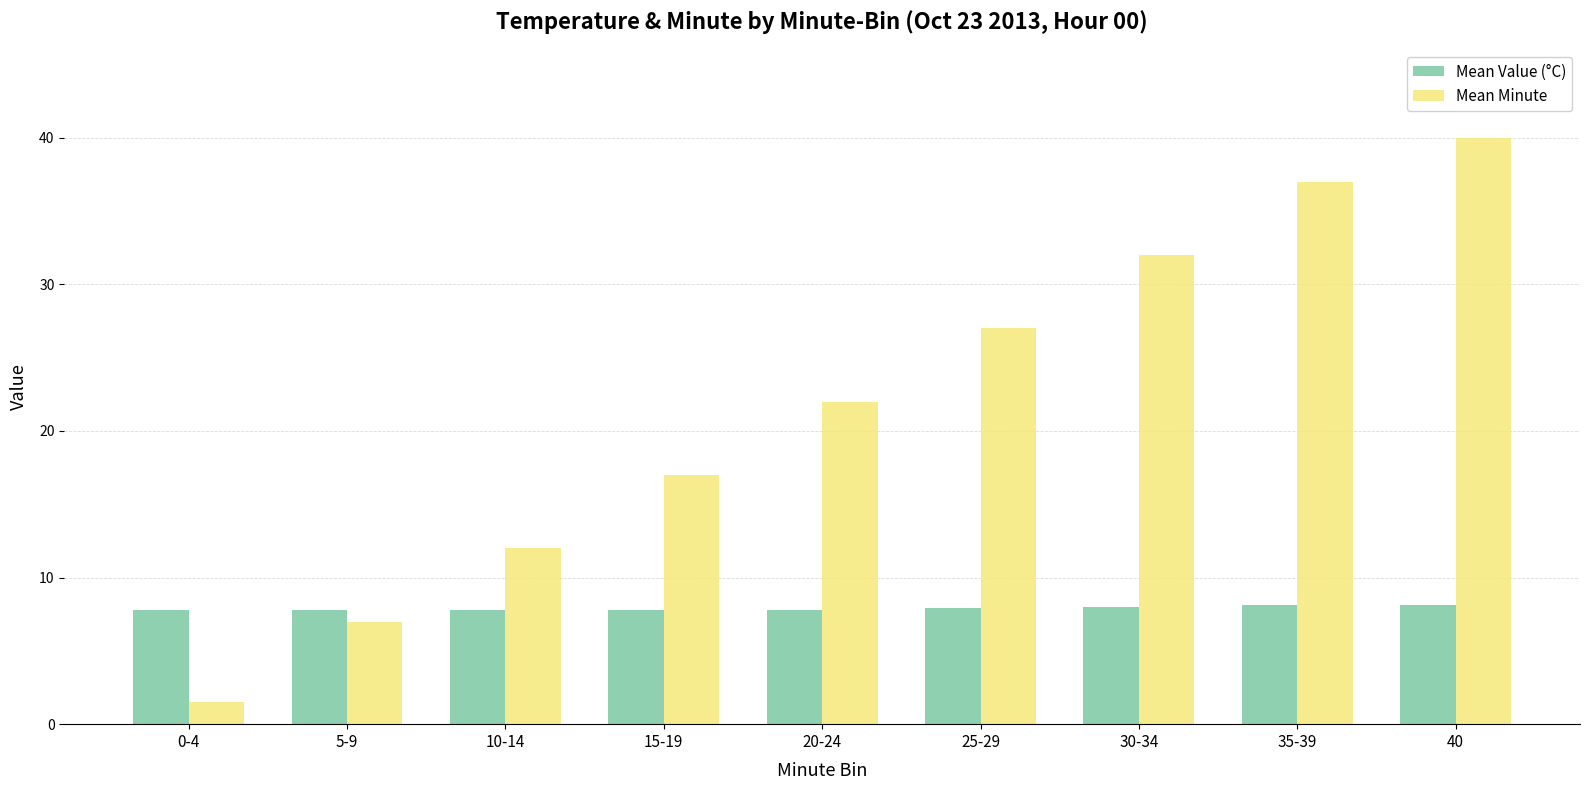

At which label does Mean Minute reach its peak?

40